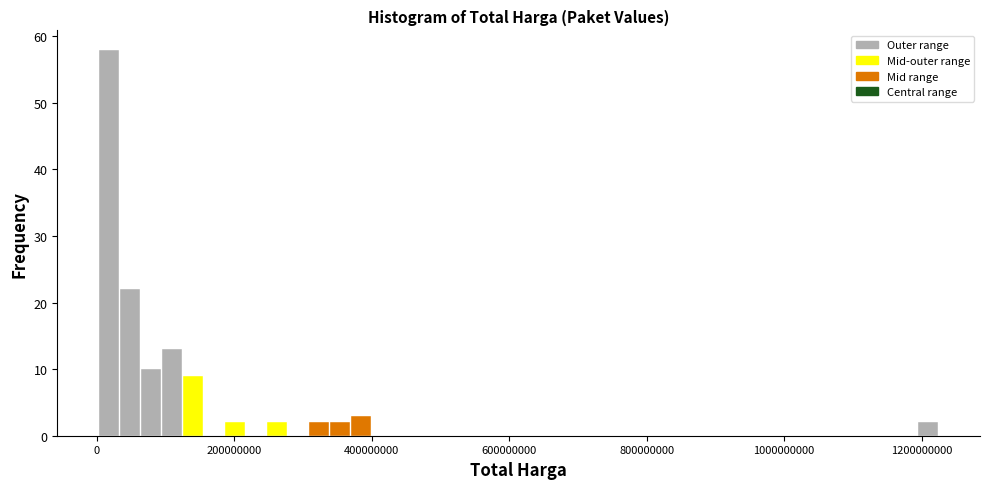

Read against the x-axis, roughly where is the centre of the tallest bar?

20000000